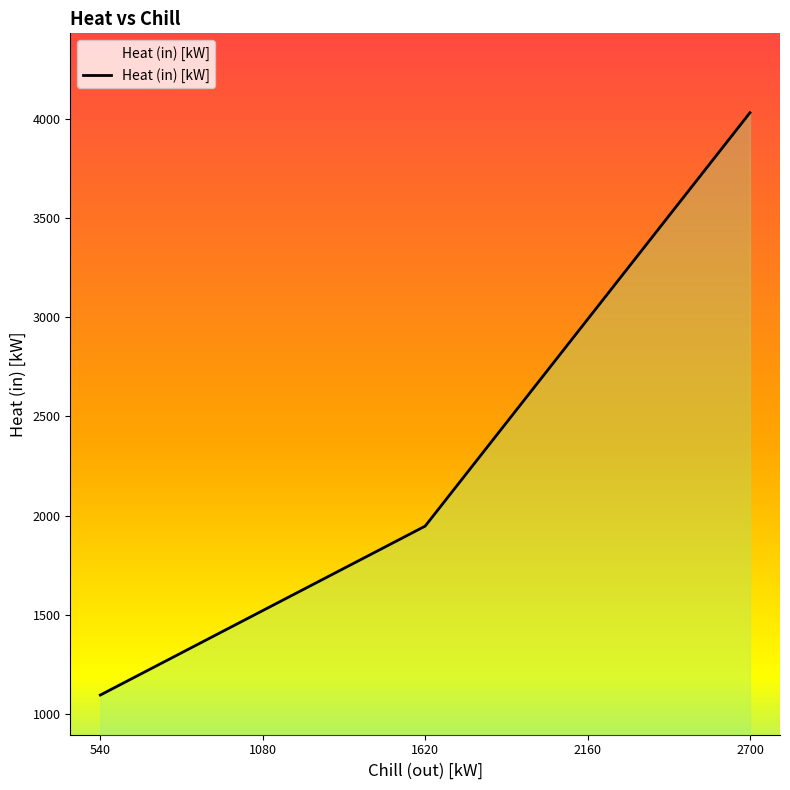

What is the sum of the values at 1620 and 1080?

3469.9